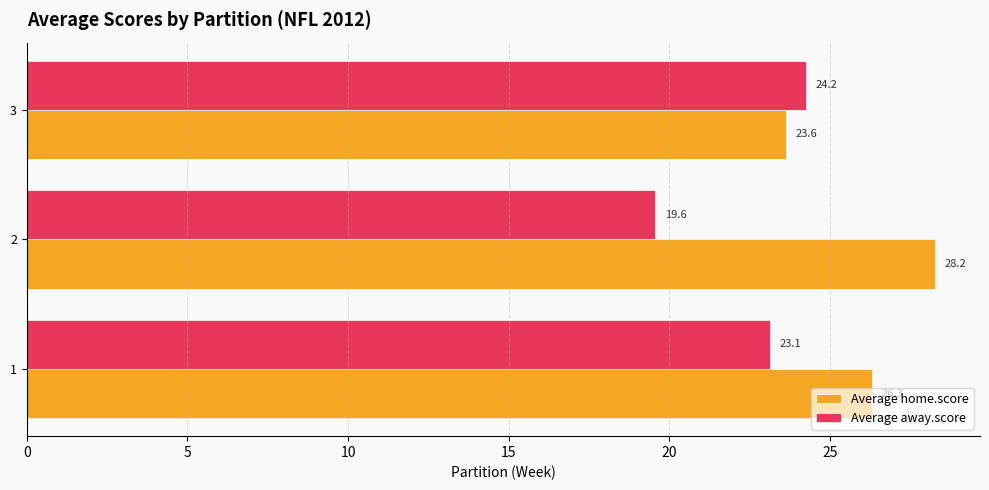

True or false: Average home.score has a value of 40.7 at 3.

False